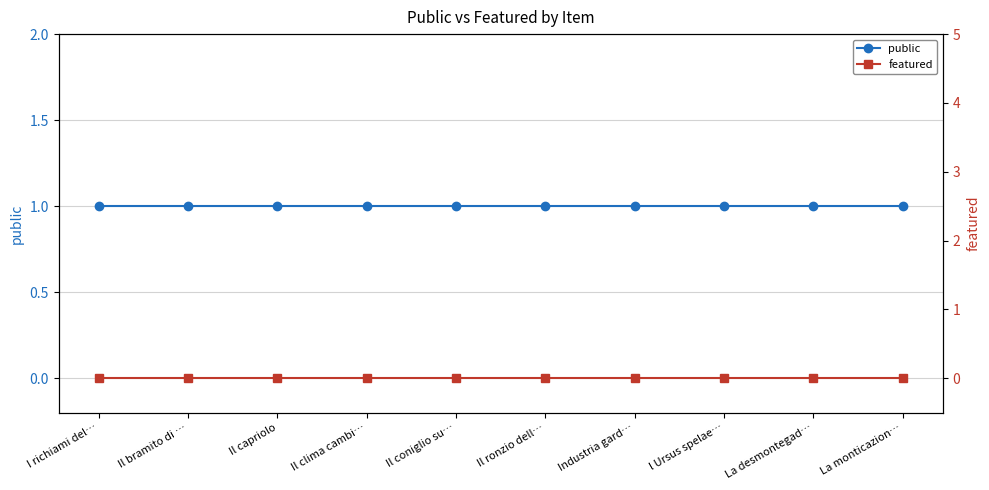

Rank the series by their maximum value, from lowest to highest.

featured, public